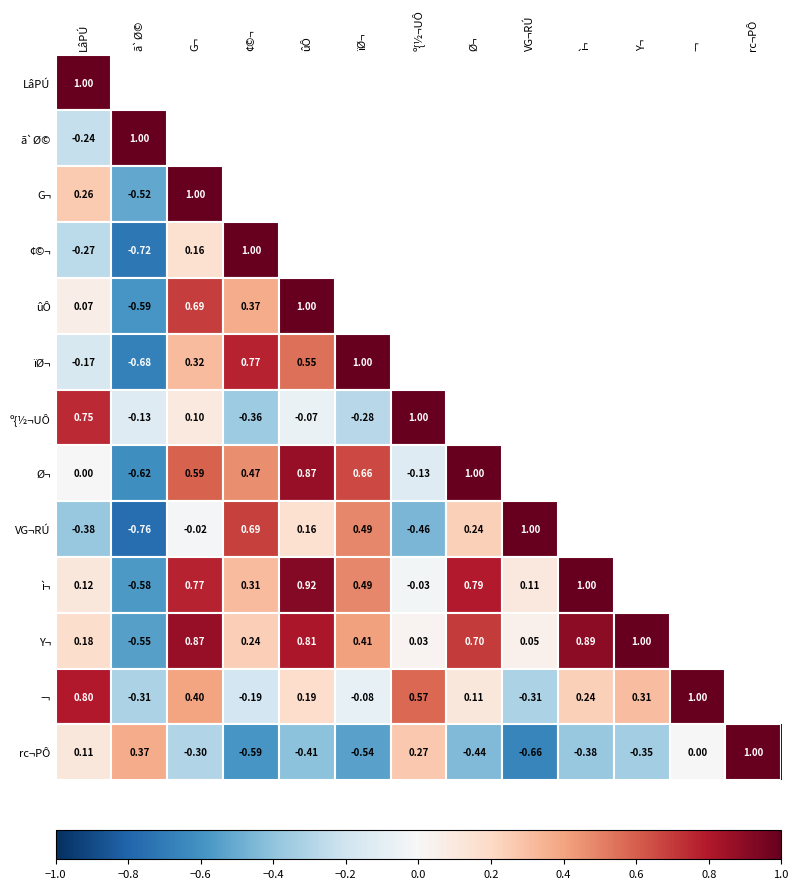

Is the value of ì¬ at G¬ greater than the value of ­¬ at º{½¬UÔ?

Yes